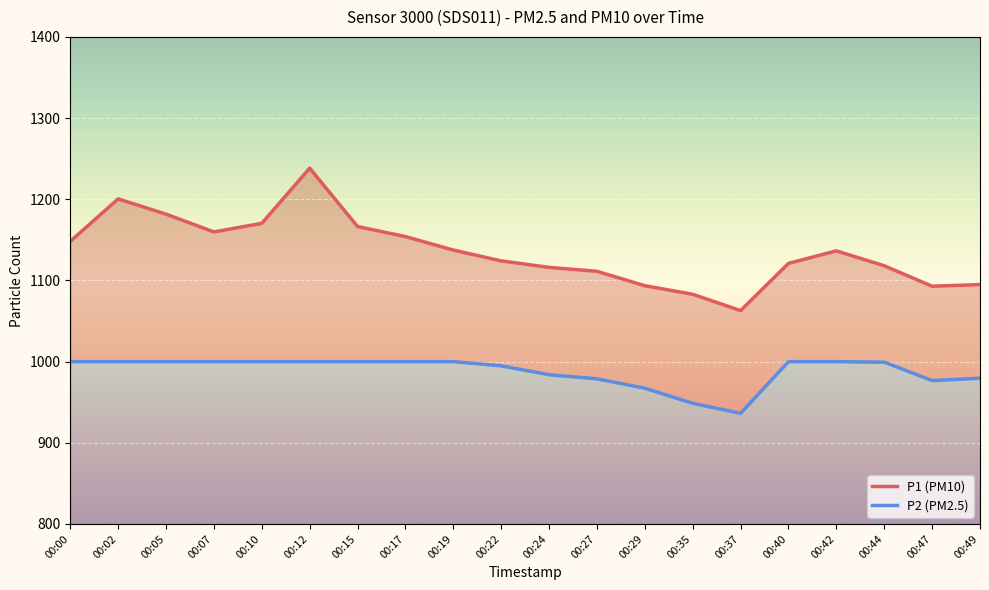

What are all the series names shown in the legend?

P1 (PM10), P2 (PM2.5)